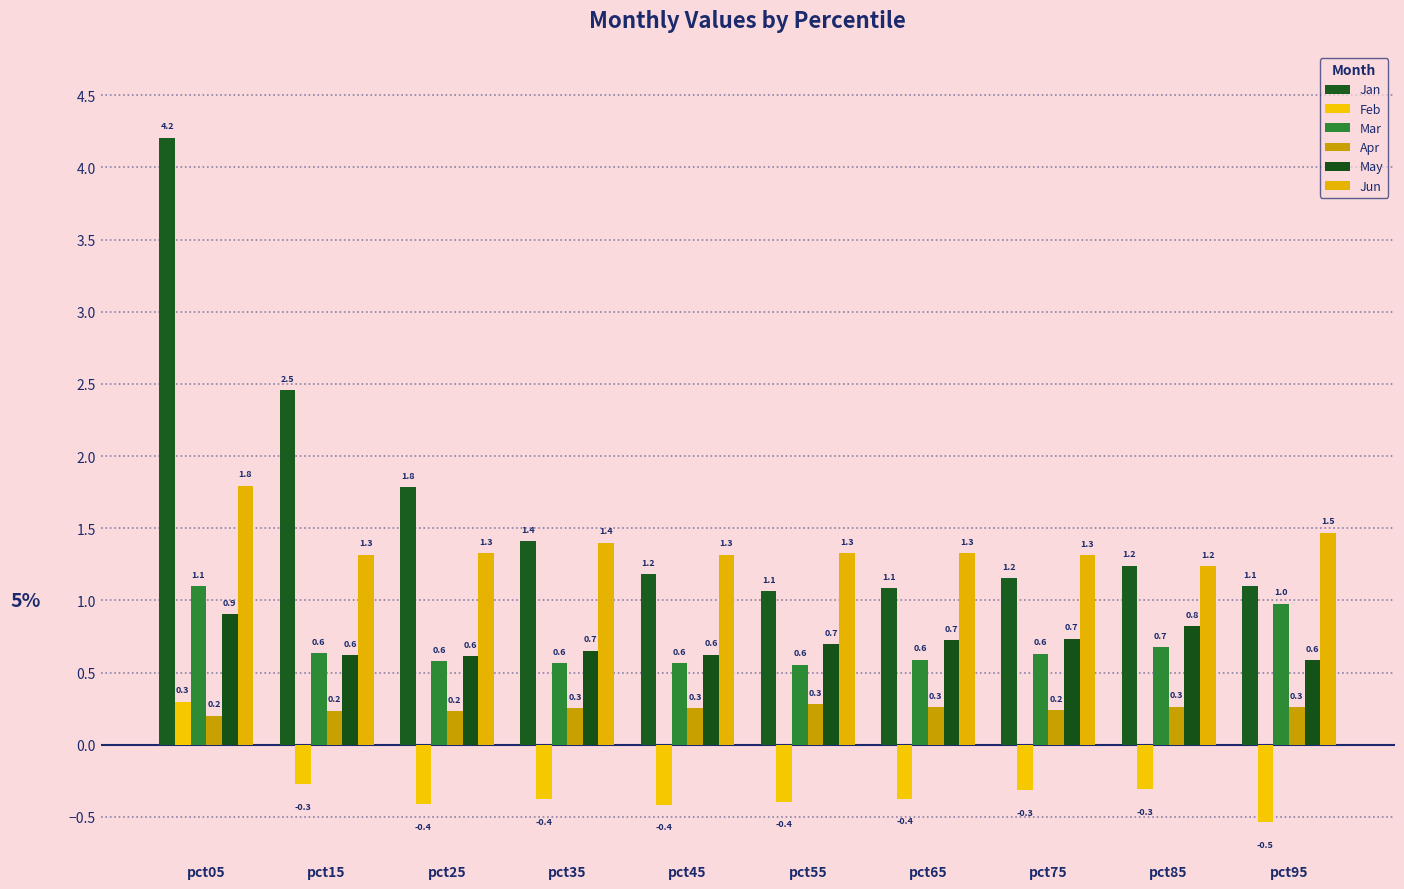

What is the difference between the maximum and minimum values in the May series?

0.3